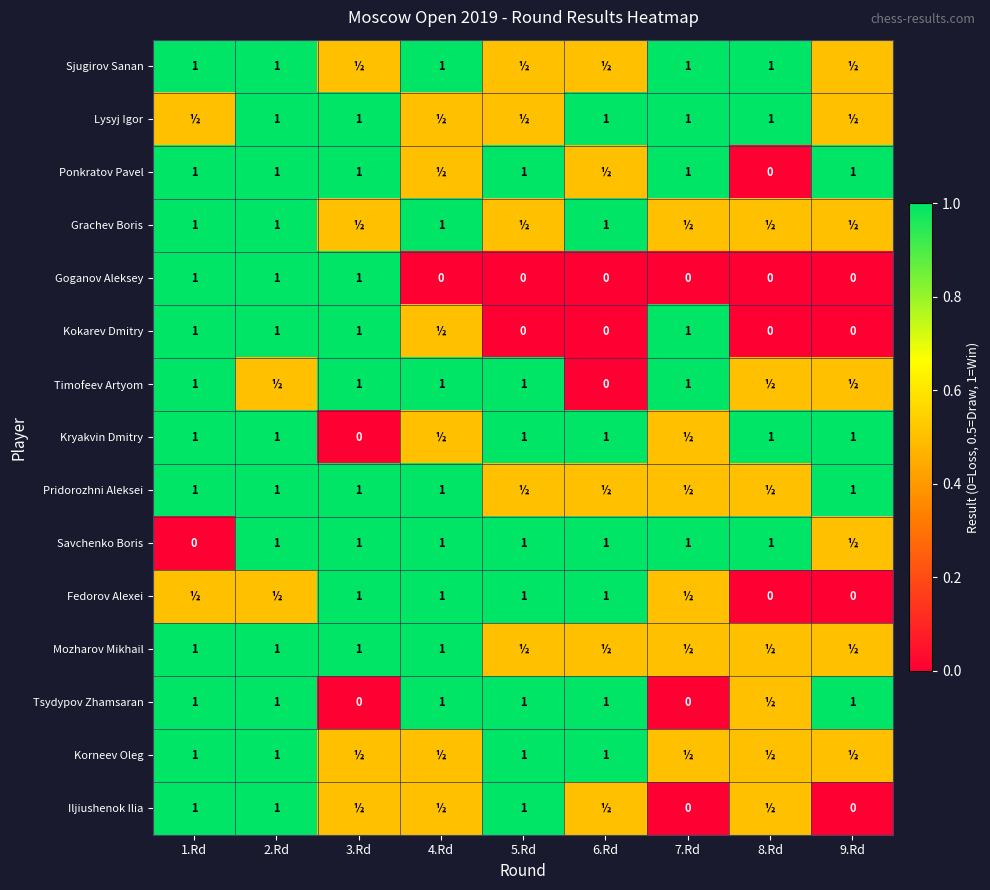

True or false: Korneev Oleg has a value of 1.5 at 6.Rd.

False